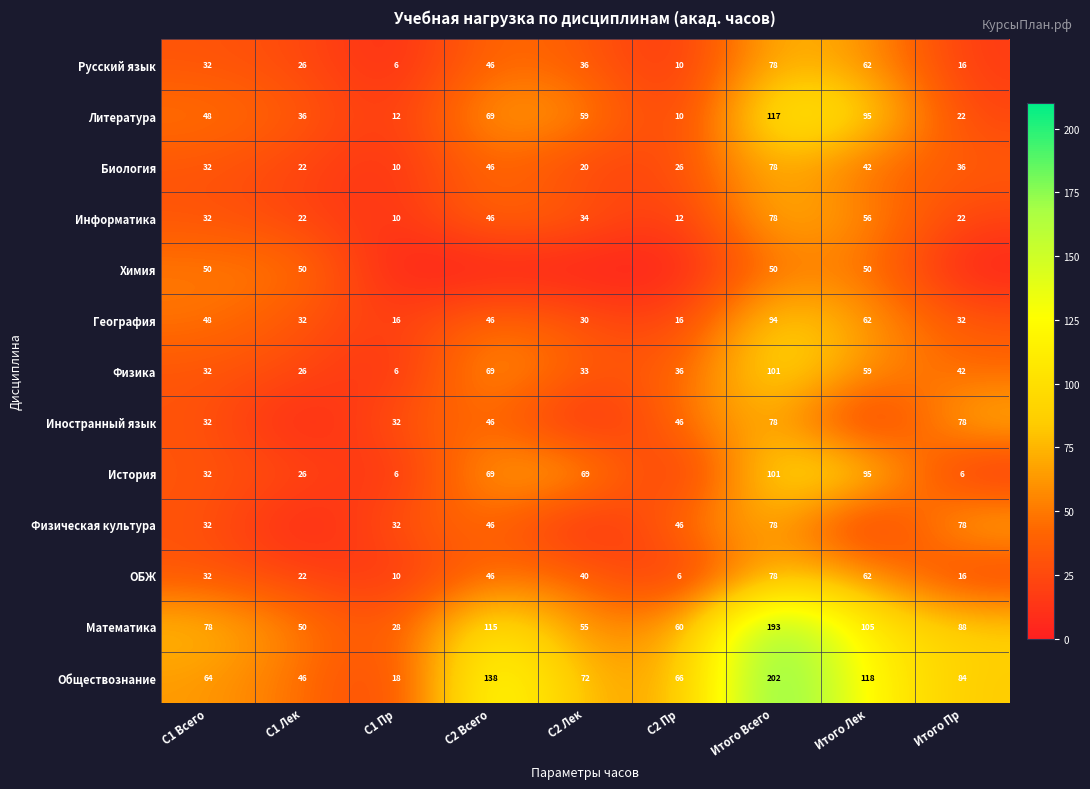

What is the minimum value for География?

16